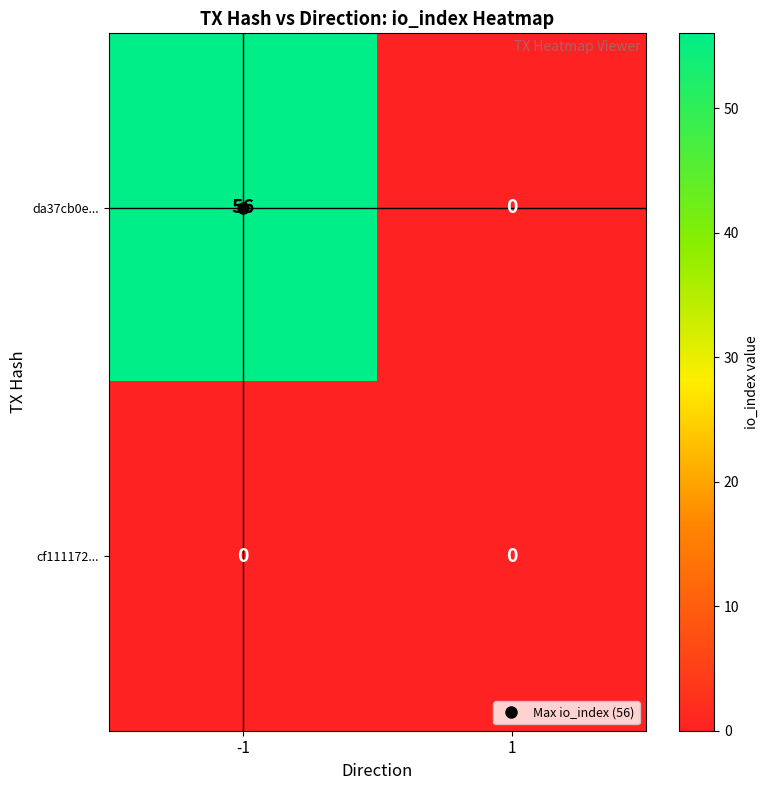

Between -1 and 1, which series saw the biggest shift?

da37cb0e...